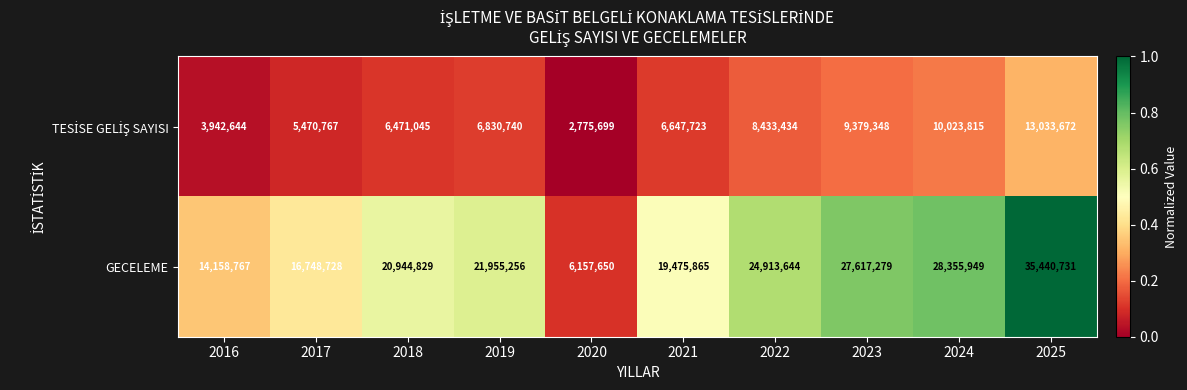

What is the minimum value shown in the chart?

2775699